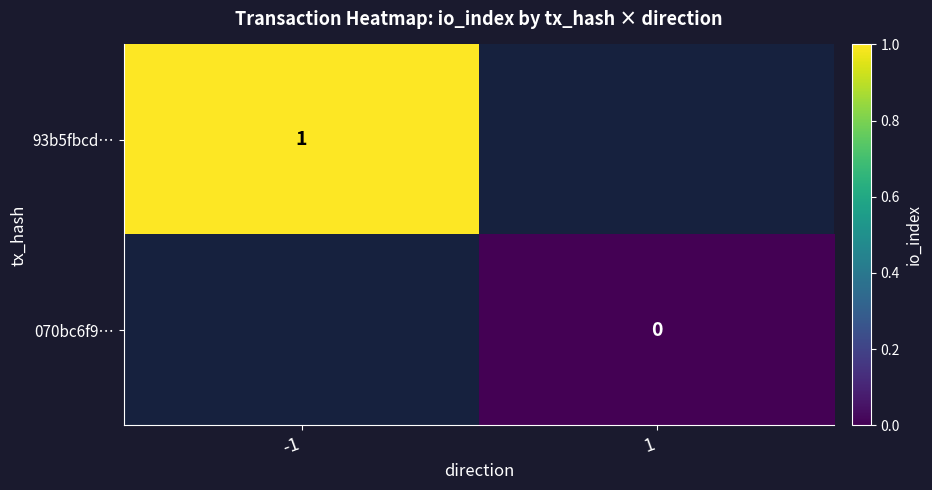

Count the number of categories in the chart.

2